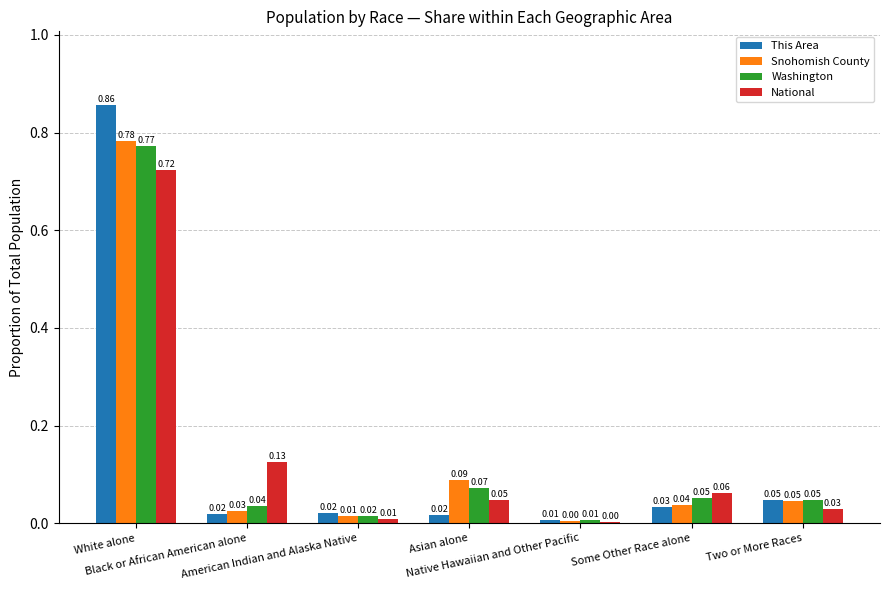

Which category has the highest value in the This Area series?

White alone